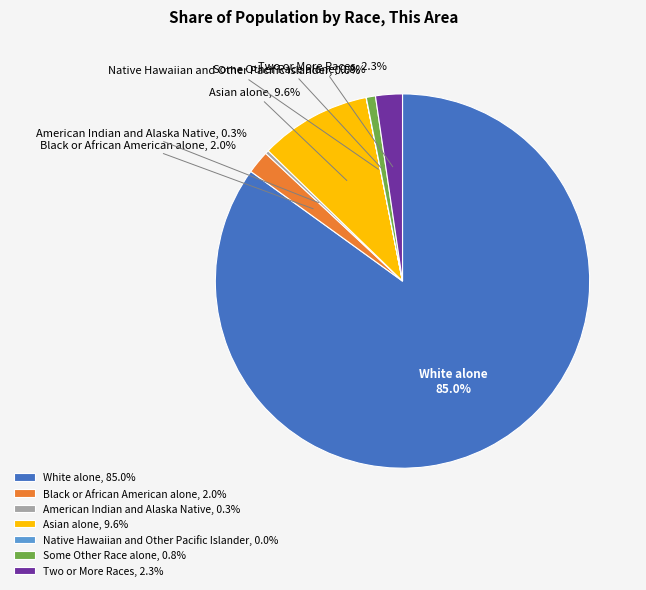

Is there a majority slice in this chart?

Yes